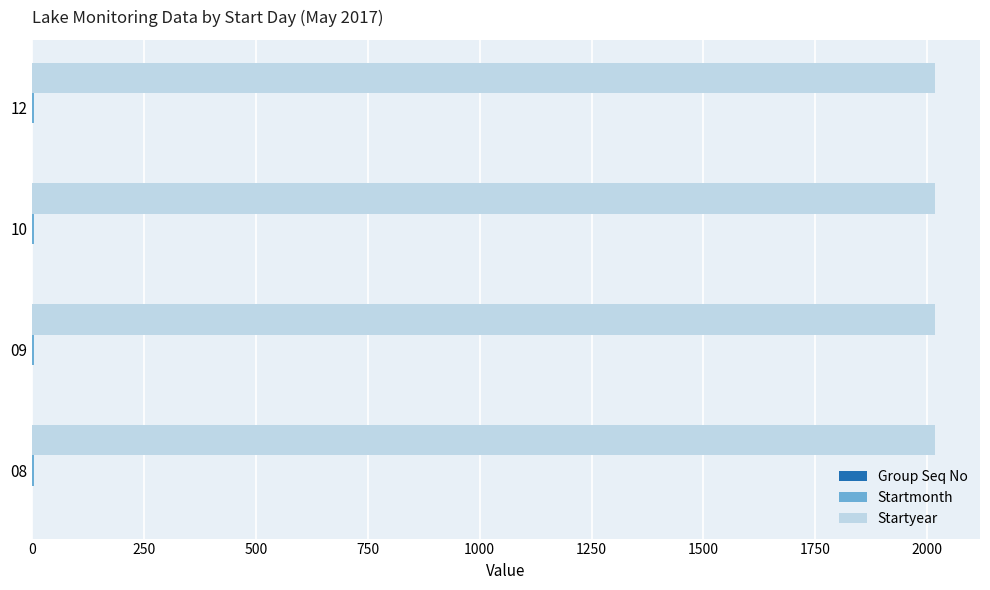

The value of Startyear at 10 is 513. True or false?

False